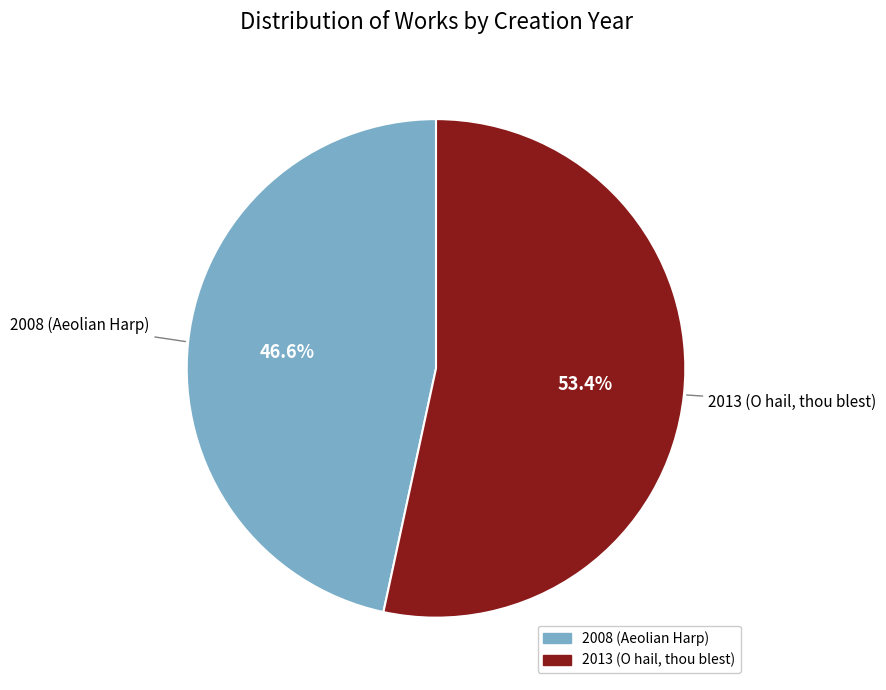

Which has a higher value, 2008 (Aeolian Harp) or 2013 (O hail, thou blest)?

2013 (O hail, thou blest)